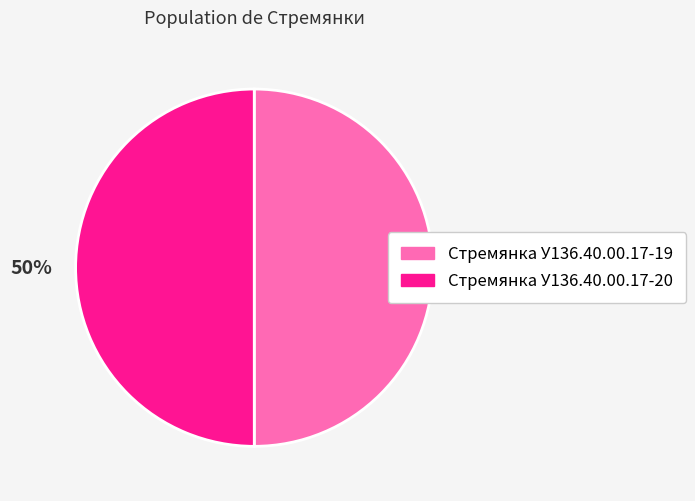

Combined, do Стремянка У136.40.00.17-19 and Стремянка У136.40.00.17-20 account for over 50%?

Yes